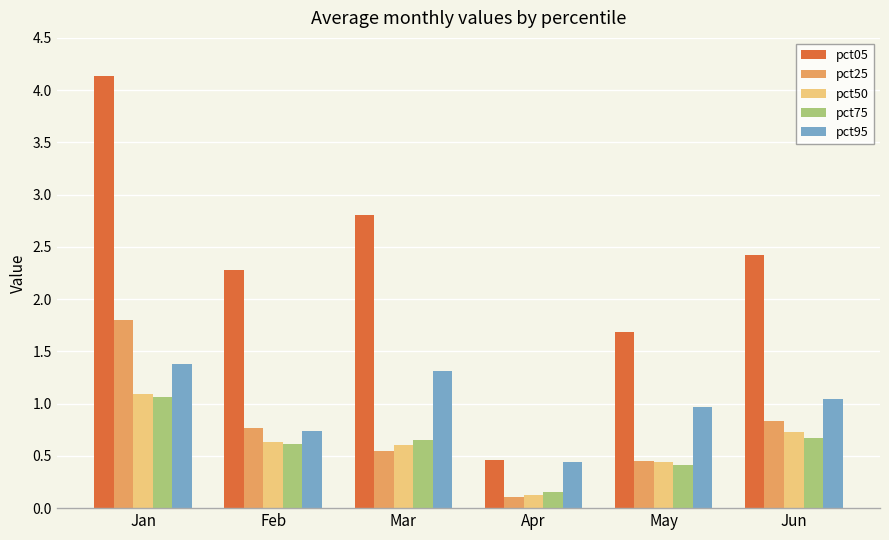

What is the sum of the pct50 values at Feb and Mar?

1.2